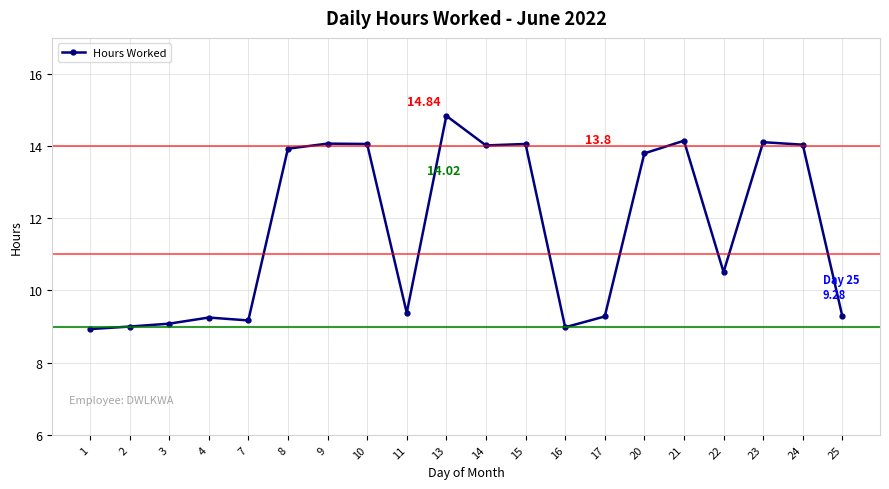

Which label corresponds to the largest value in the chart?

13